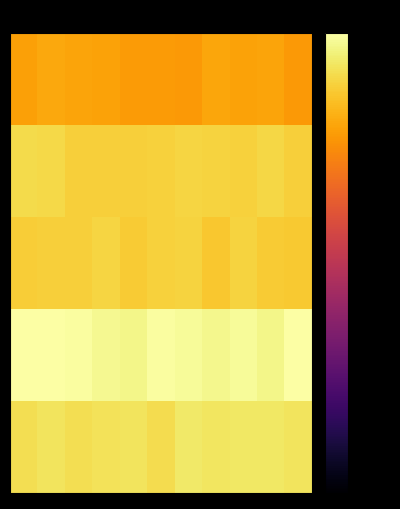

At which category is the sum across all series the highest?

1